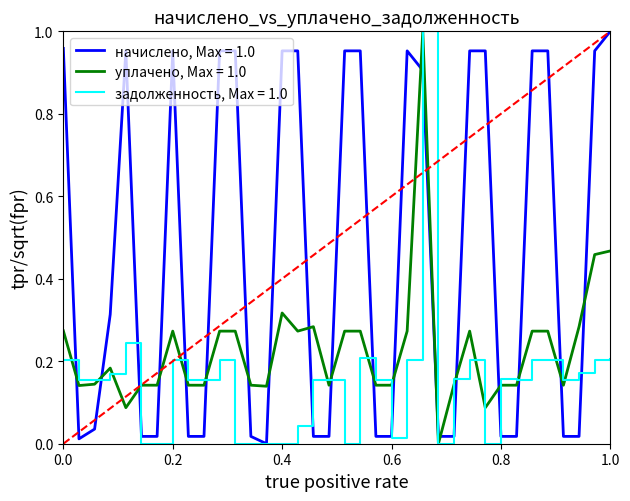

List the series in order of their overall mean, lowest first.

задолженность, Max = 1.0, уплачено, Max = 1.0, начислено, Max = 1.0